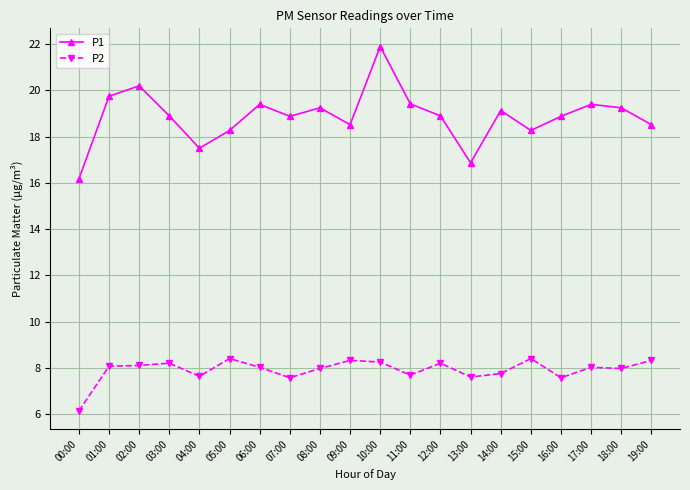

True or false: P1 and P2 intersect in this chart.

False